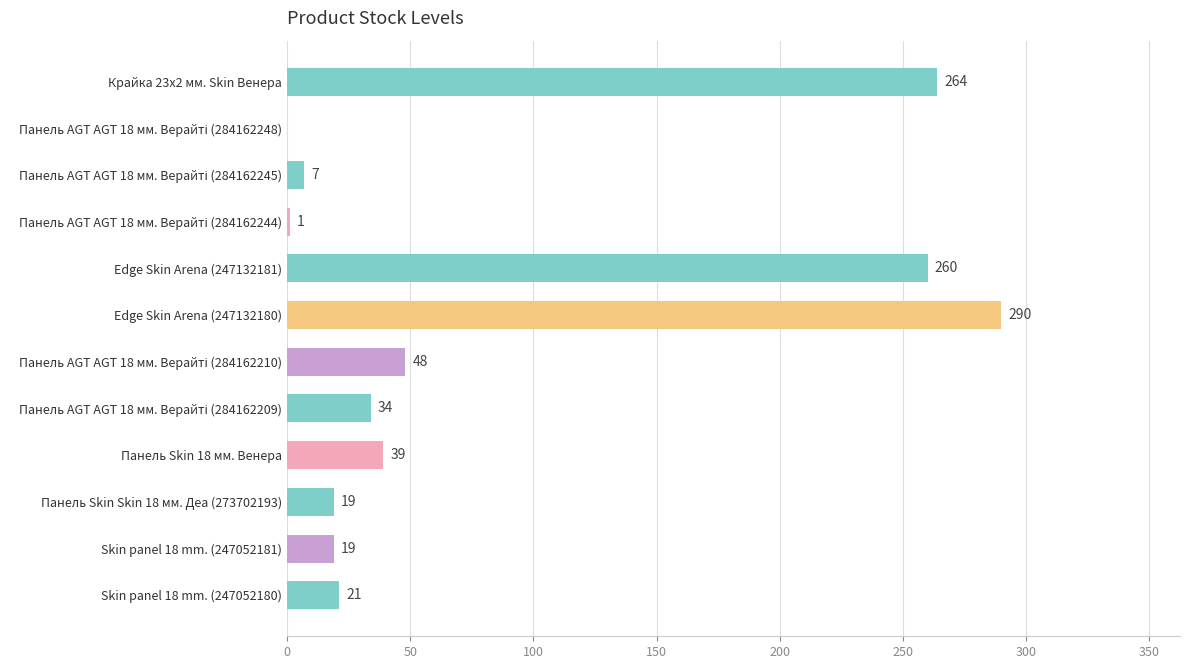

The chart shows a value of 19 at Панель Skin Skin 18 мм. Деа (273702193). True or false?

True